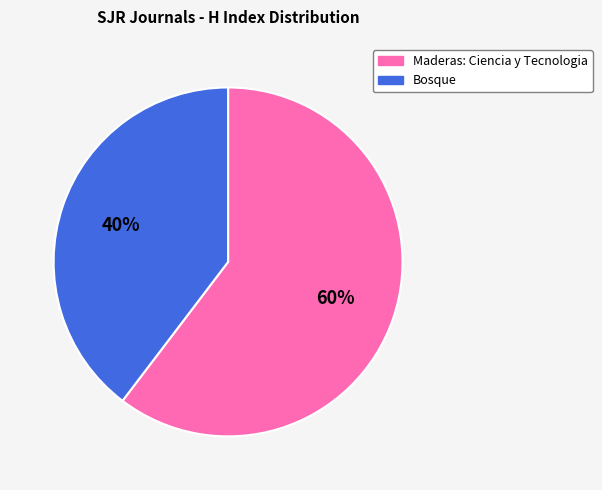

Does Bosque represent more than half of the total?

No